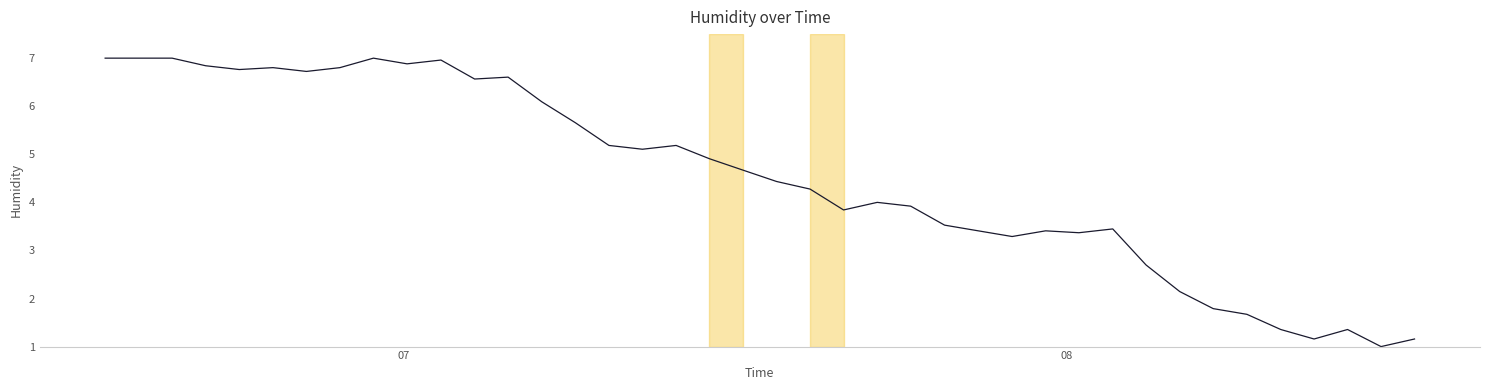

What is the smallest value displayed?

1.0